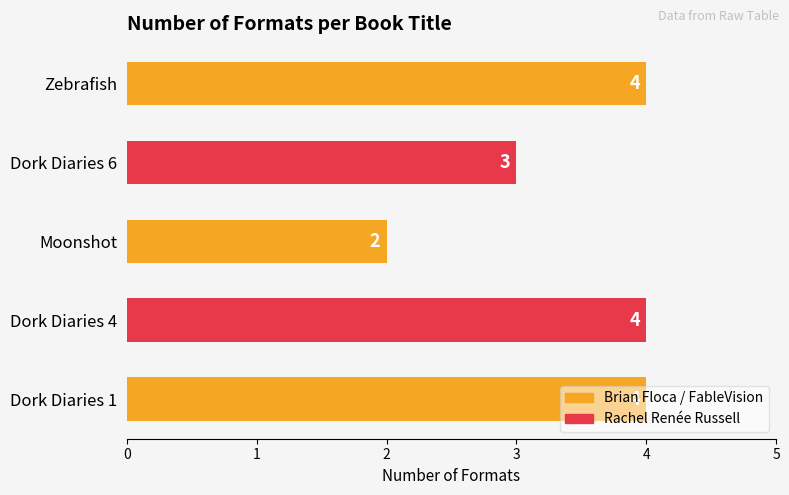

What value does the data have at Zebrafish?

4